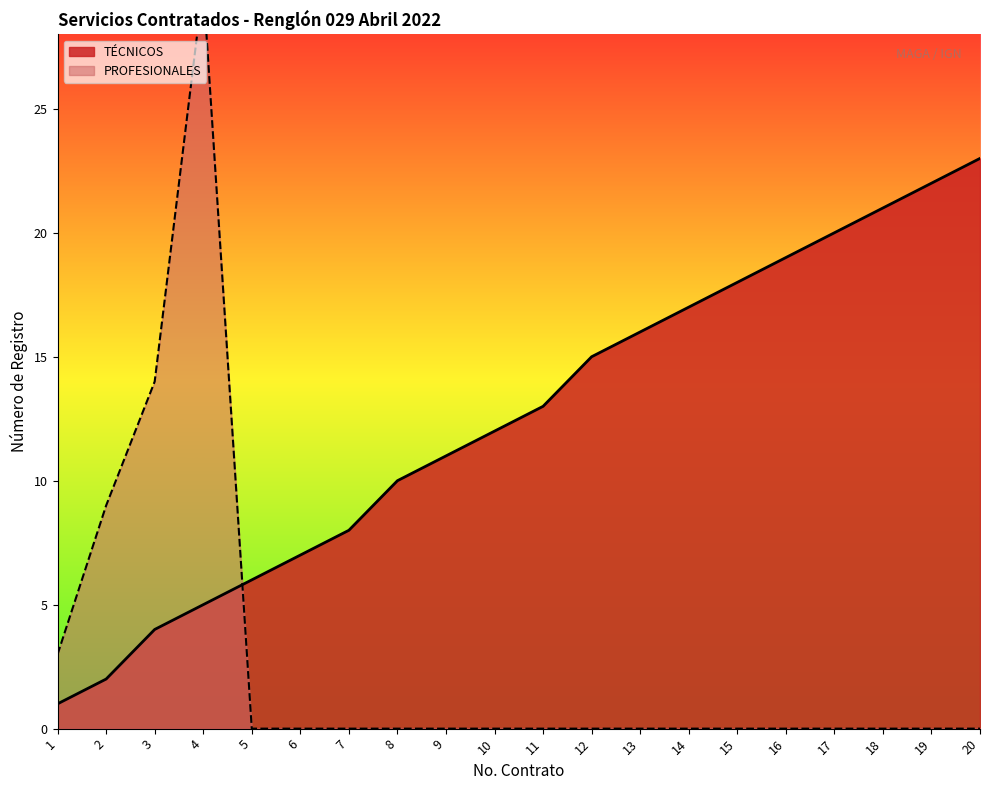

Reading right to left, transcribe all the data shown in this chart.

TÉCNICOS: 20=23	19=22	18=21	17=20	16=19	15=18	14=17	13=16	12=15	11=13	10=12	9=11	8=10	7=8	6=7	5=6	4=5	3=4	2=2	1=1
PROFESIONALES: 20=0	19=0	18=0	17=0	16=0	15=0	14=0	13=0	12=0	11=0	10=0	9=0	8=0	7=0	6=0	5=0	4=30	3=14	2=9	1=3